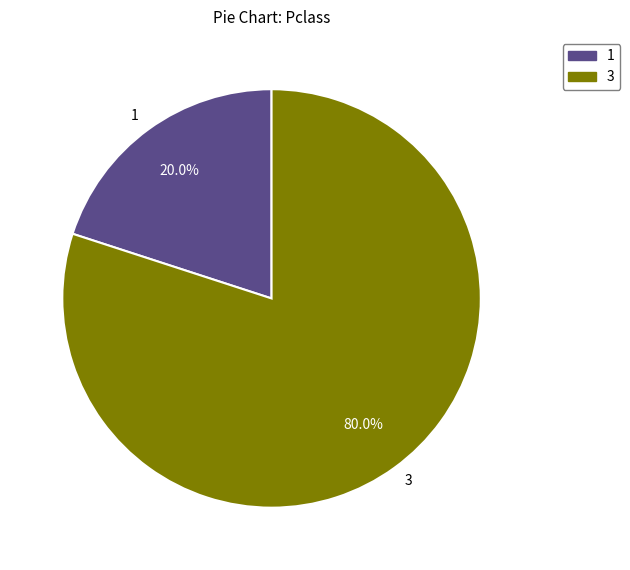

To the nearest percent, what is the average slice percentage?

50%